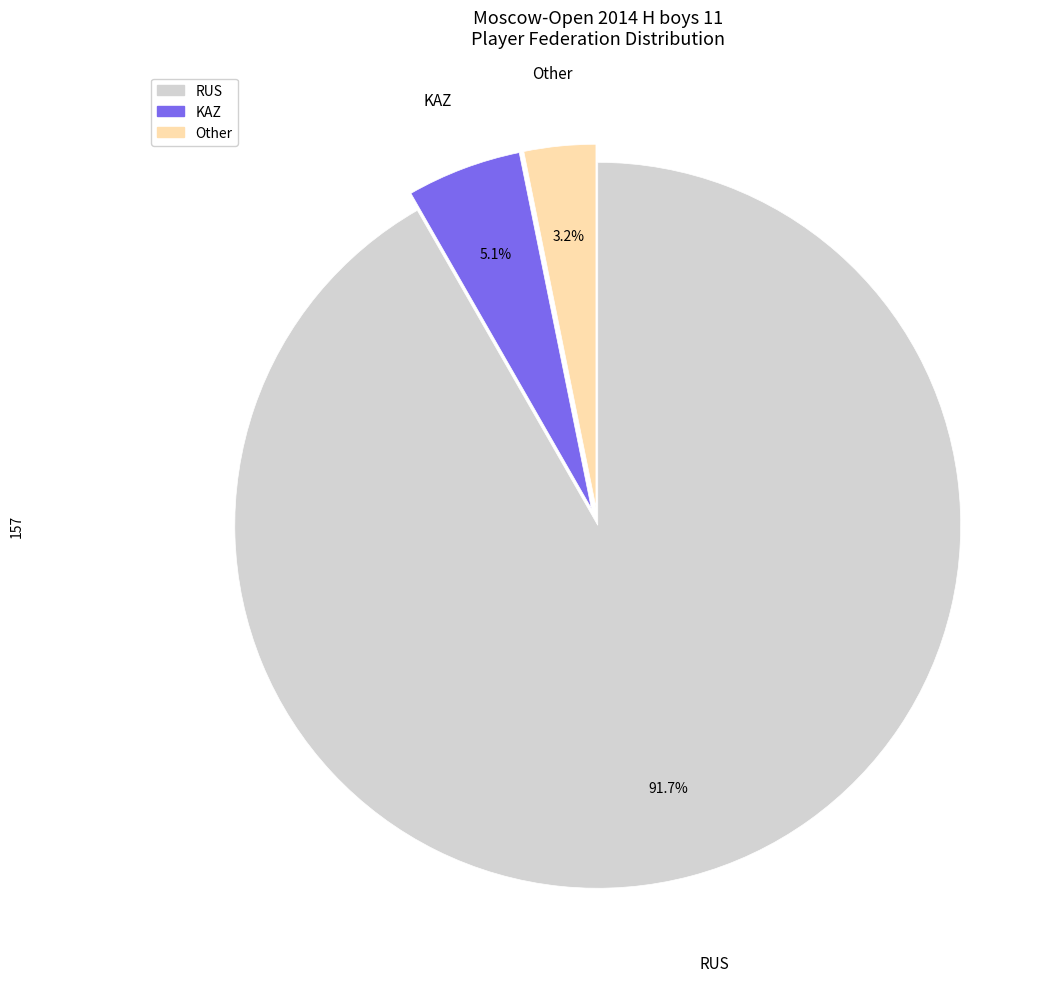

Between Other and RUS, which is larger?

RUS